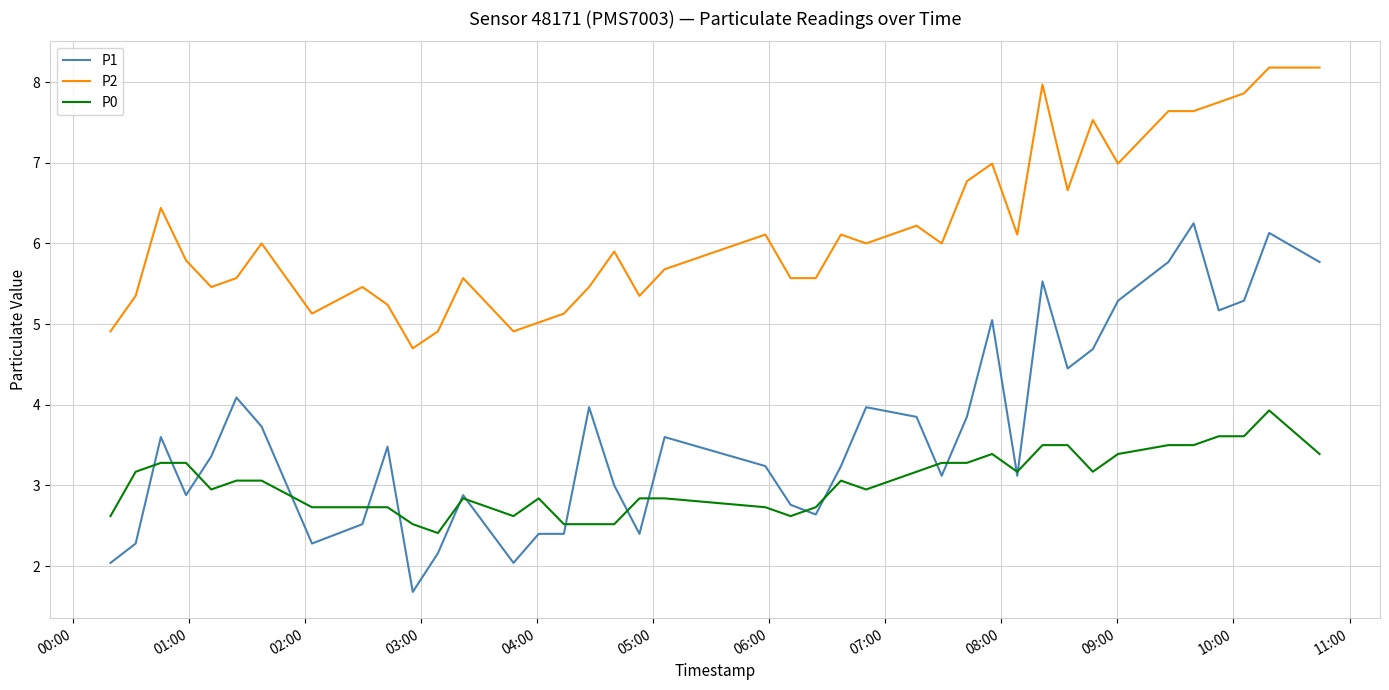

Which series has the widest spread of values?

P1